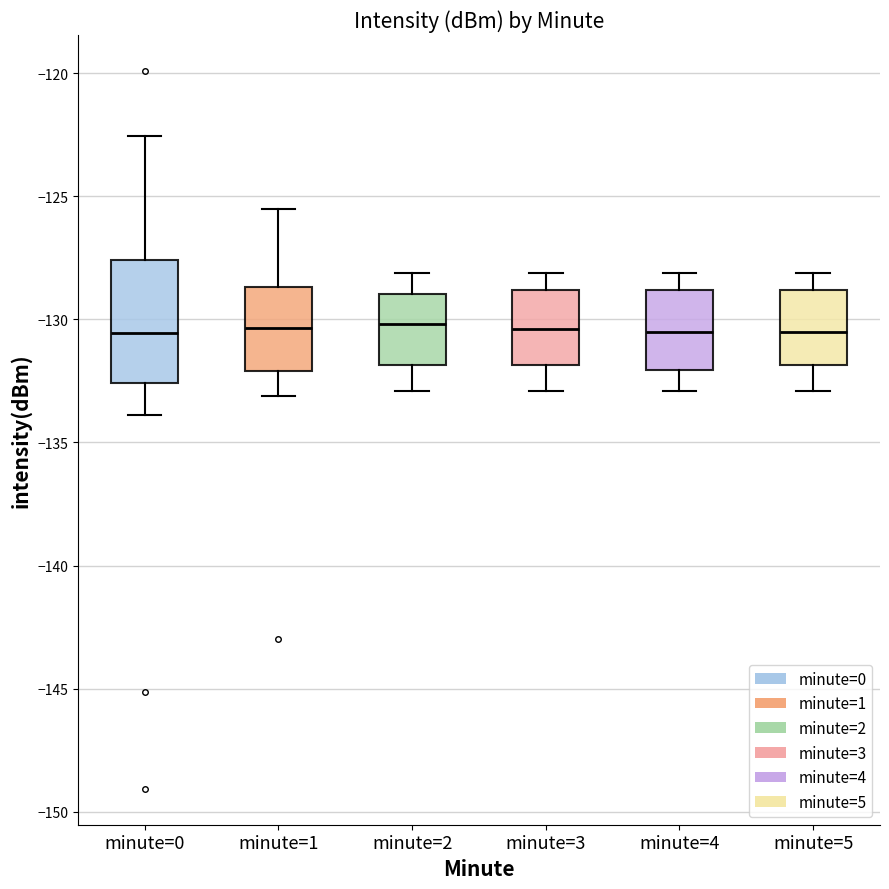

Comparing the boxes themselves (not the whiskers), which one is the tallest?

minute=0